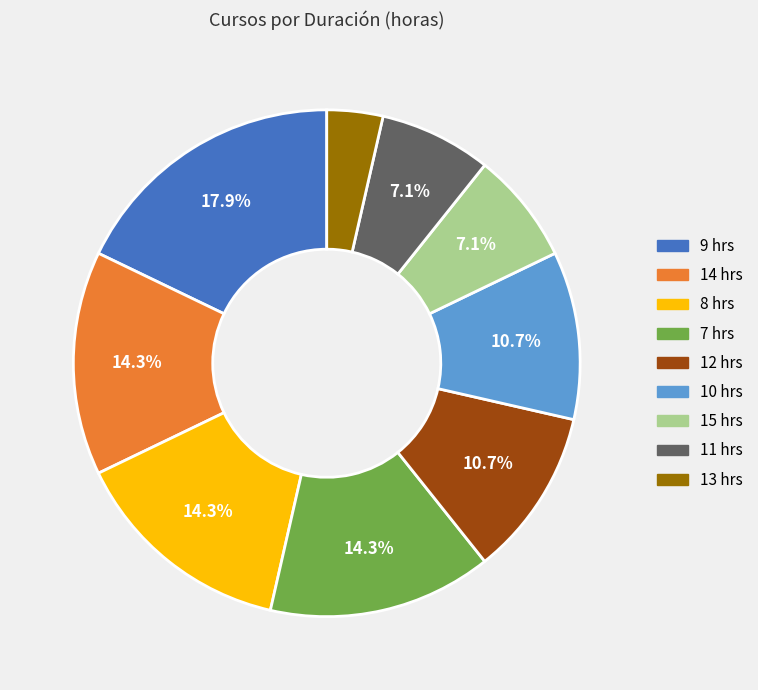

Is there any slice that represents more than half of the pie?

No